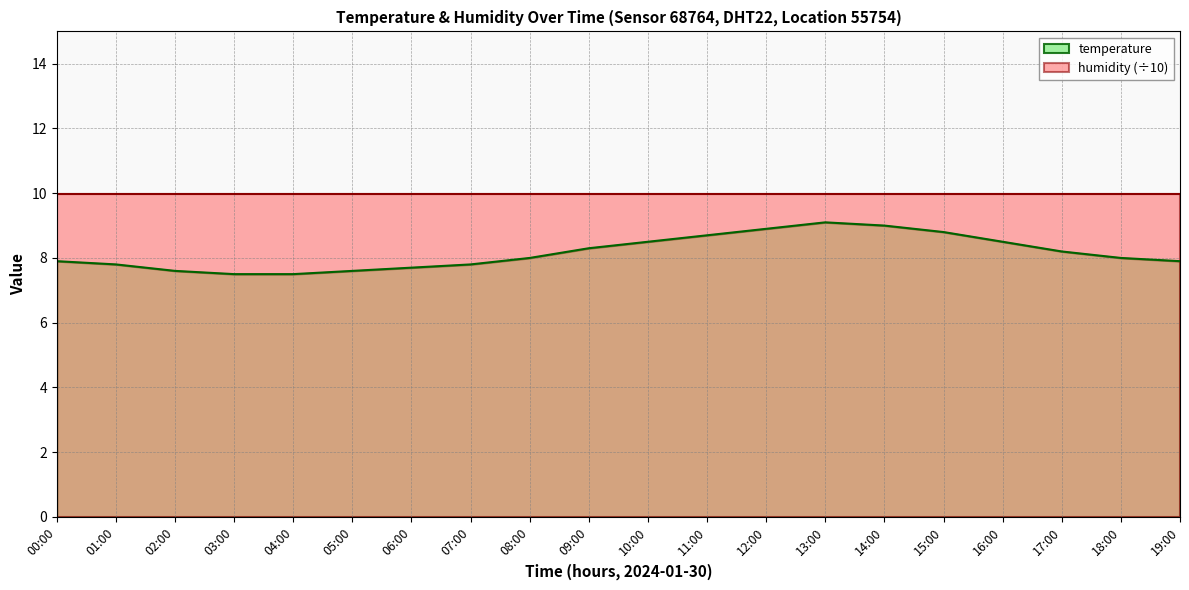

Which category has the highest value across all series?

13:00